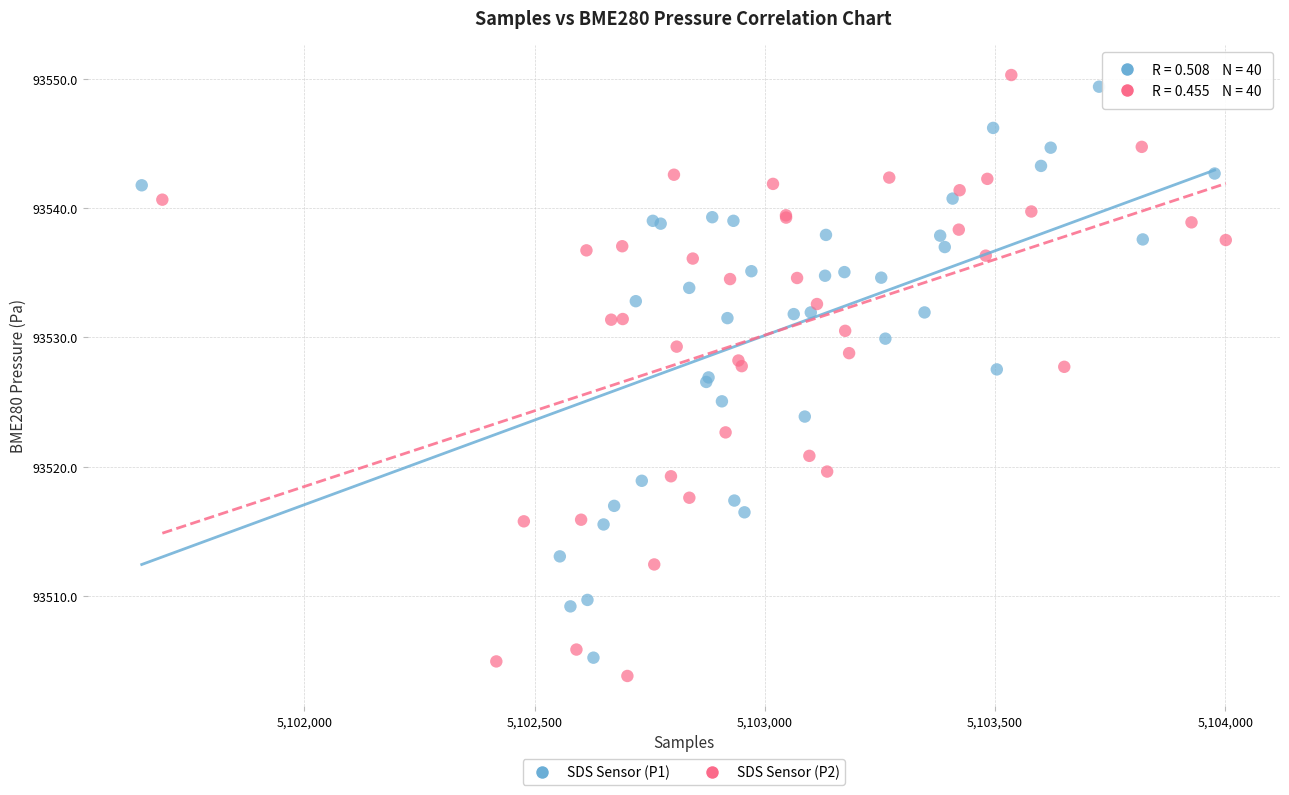

Which series has the widest spread of Y values?

SDS Sensor (P2)